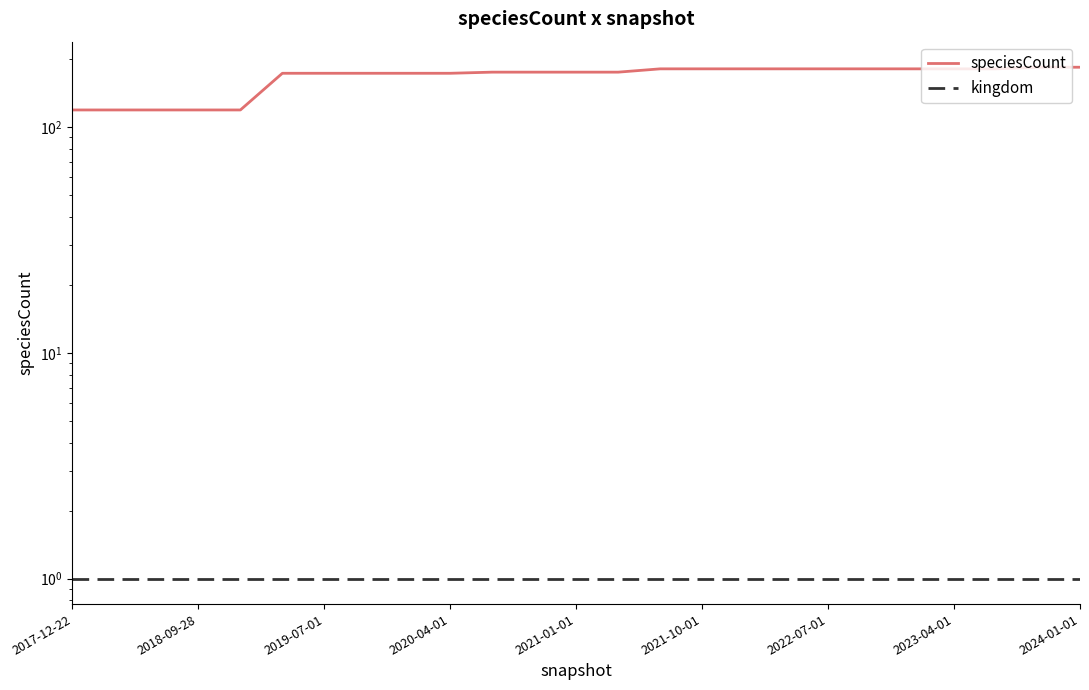

What is the sum of all speciesCount values?

4157